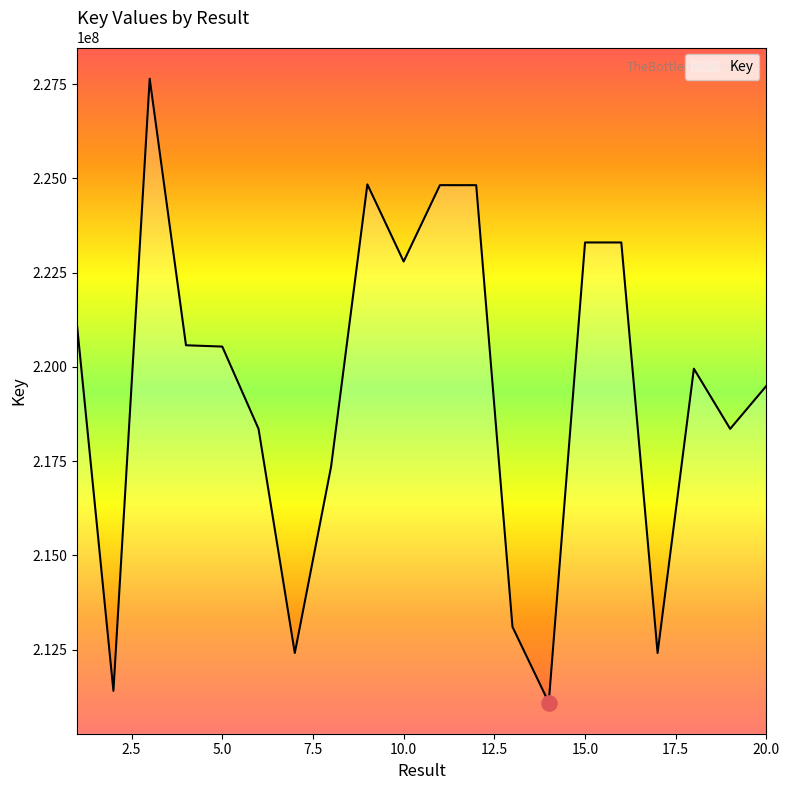

What is the difference between the maximum and minimum values?

16542452